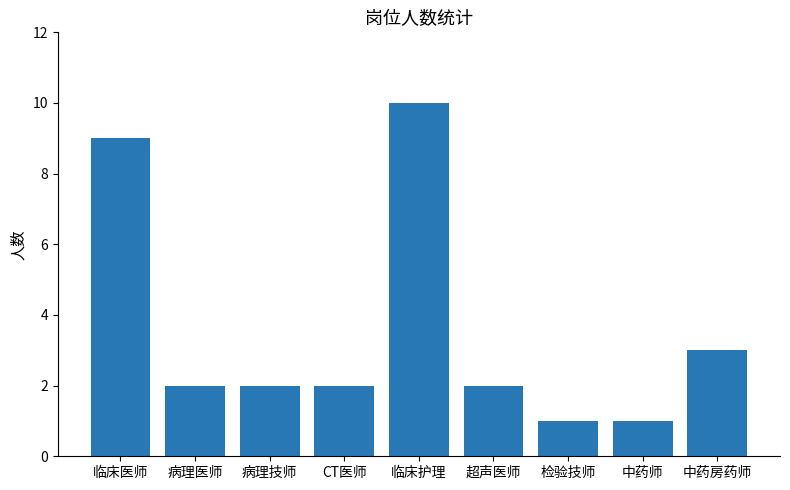

Which label corresponds to the largest value in the chart?

临床护理